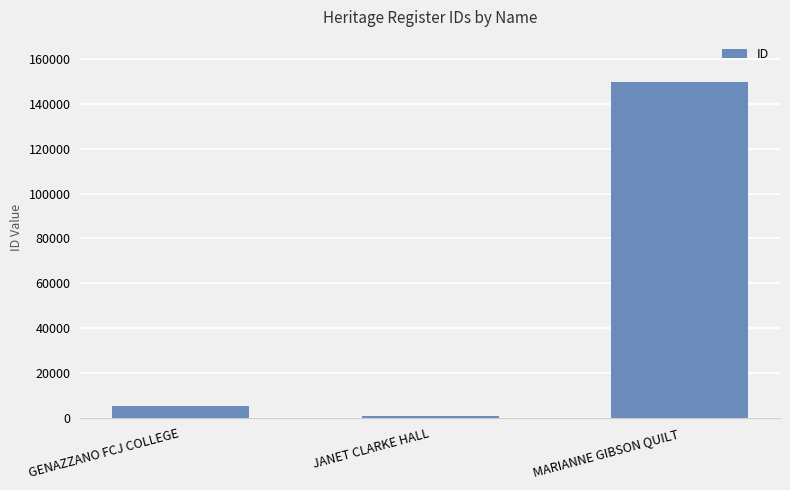

Reading left to right, transcribe all the data shown in this chart.

GENAZZANO FCJ COLLEGE=5415	JANET CLARKE HALL=900	MARIANNE GIBSON QUILT=149911